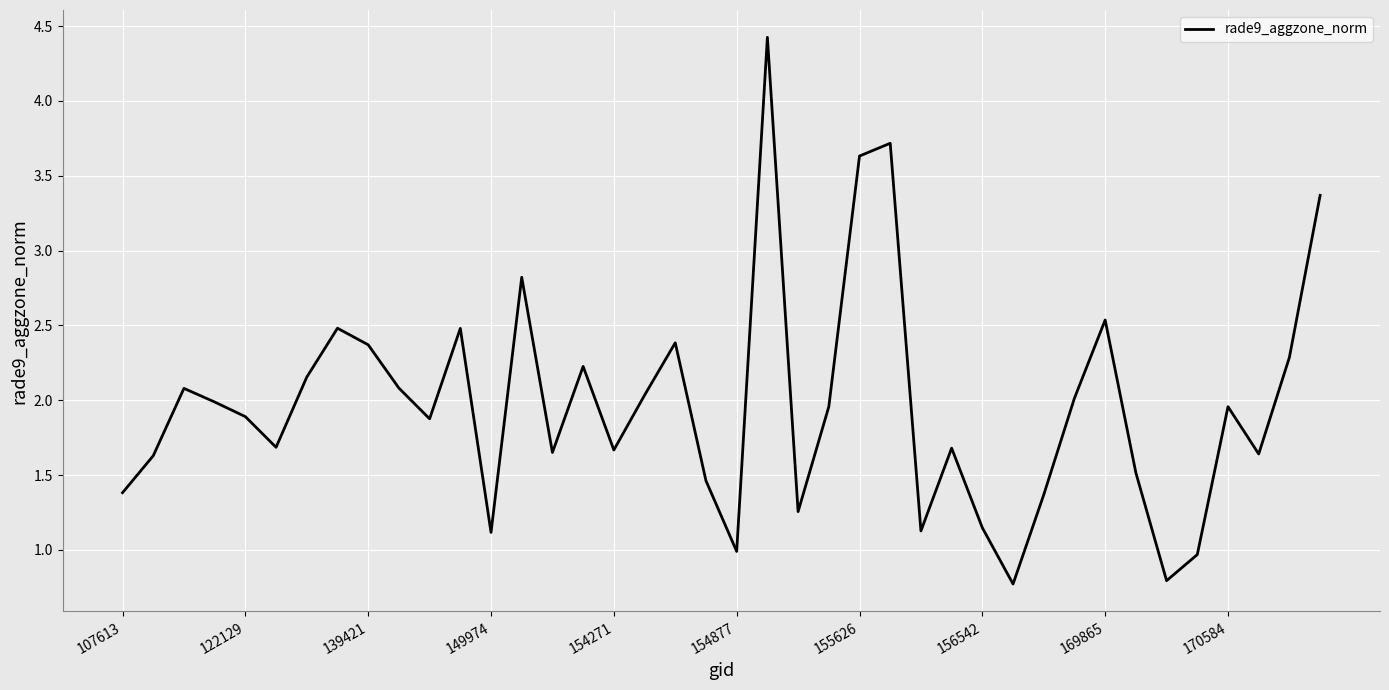

What is the difference between the maximum and minimum values?

3.7